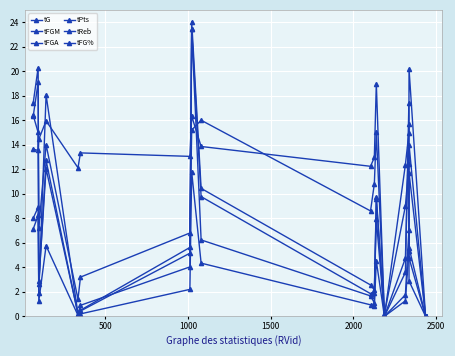

At which category does tG reach its first local valley?

1000